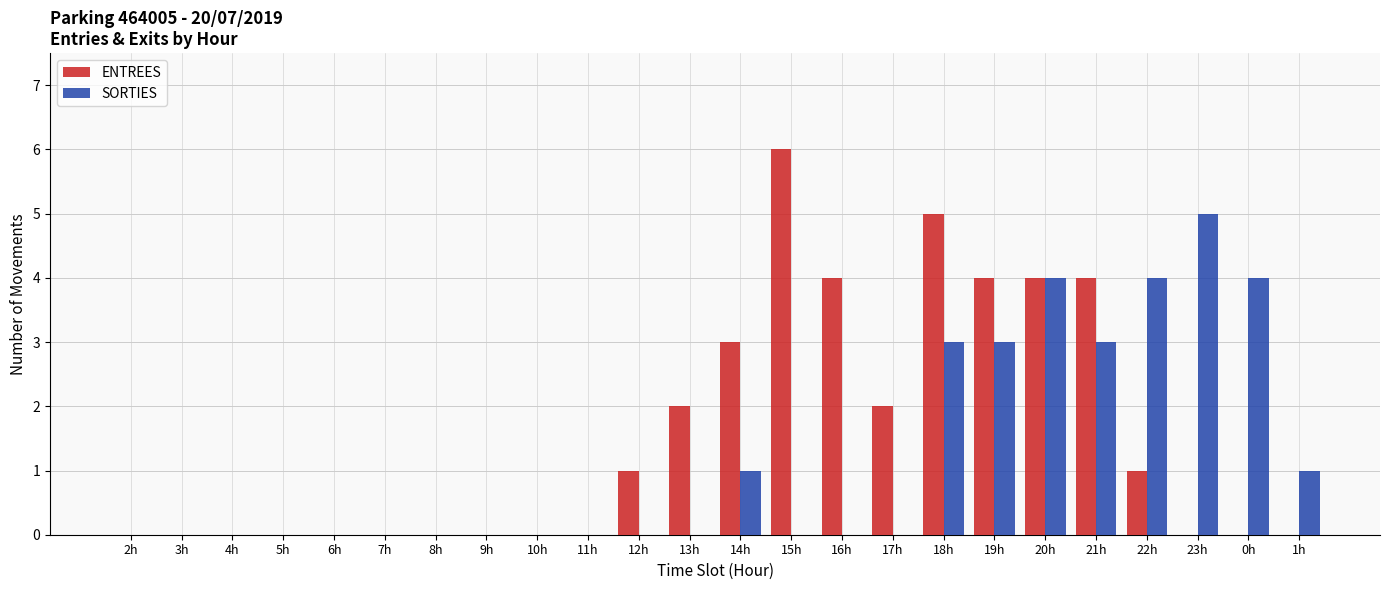

What is the average value of the ENTREES series?

2